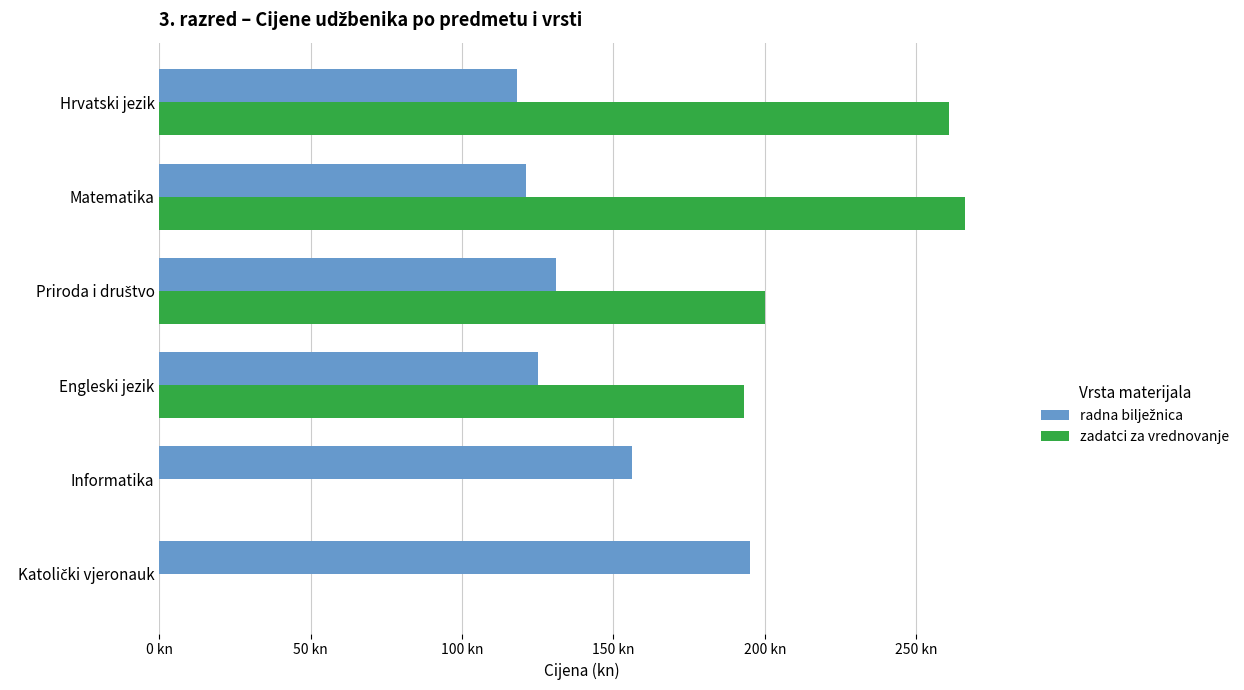

How many values in zadatci za vrednovanje are above zero?

4